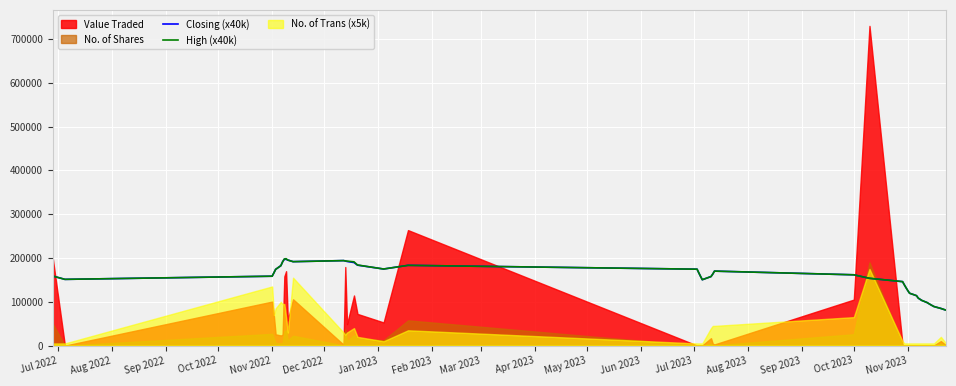

At how many categories does at least one series exceed 133405?

29